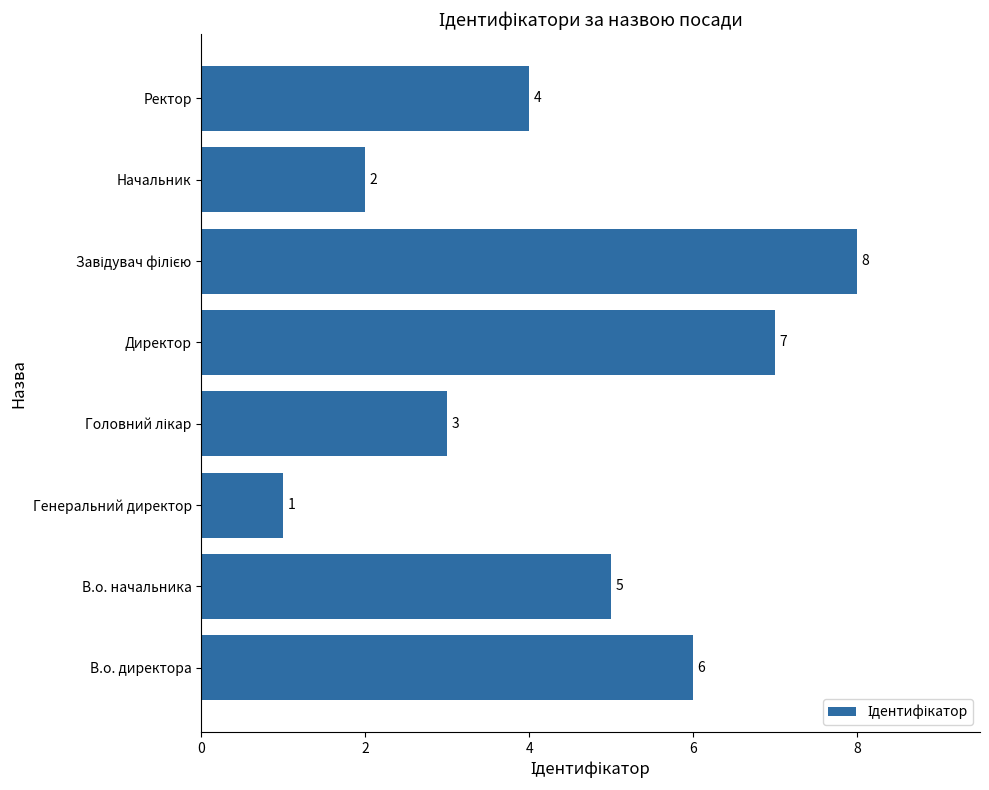

What is the smallest value displayed?

1